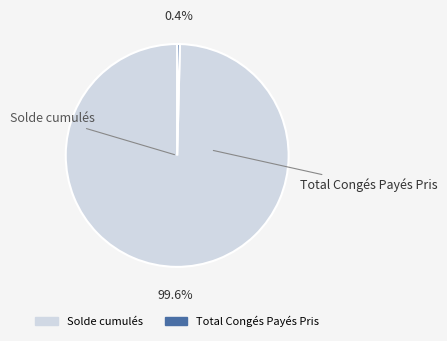

Is Solde cumulés the majority of the pie?

Yes